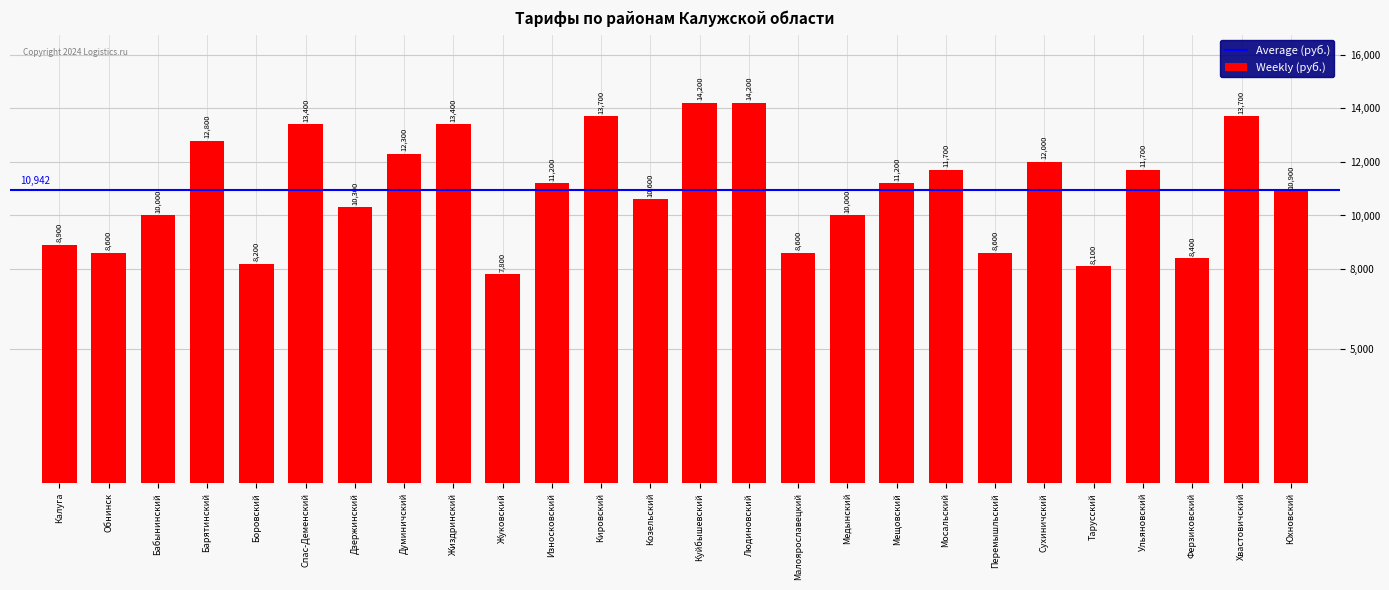

What is the label of the 5th bar from the right?

Тарусский